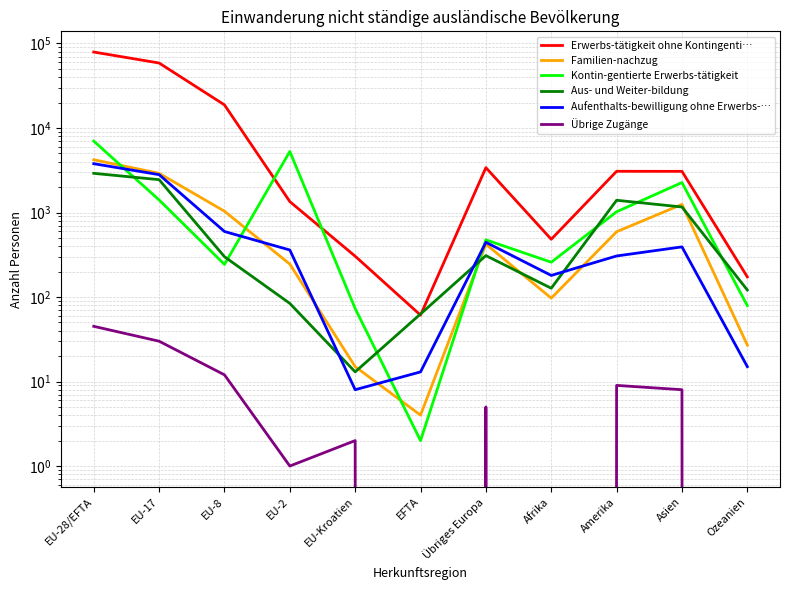

What is the spread (max minus min) of values at EU-8?

18756